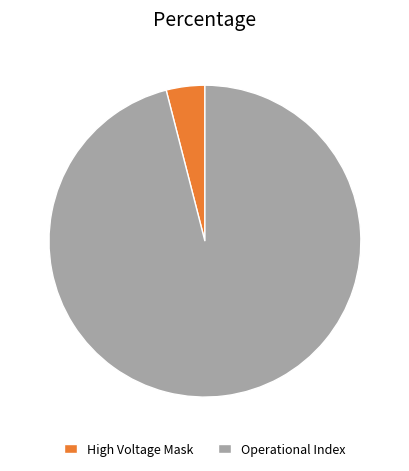

Rank the categories by value from lowest to highest.

High Voltage Mask, Operational Index